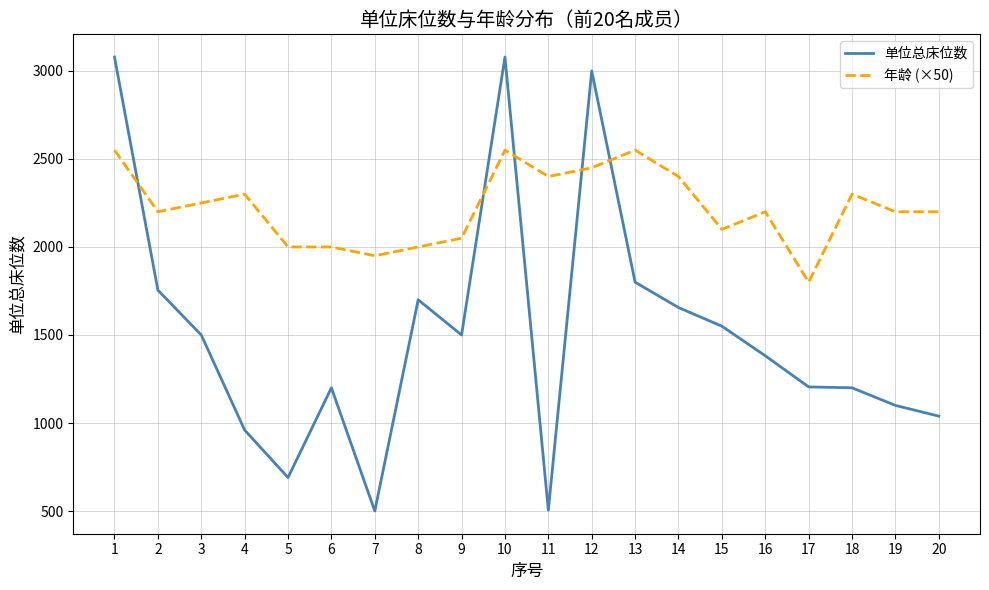

What is the approximate value of 单位总床位数 at 20?

1039